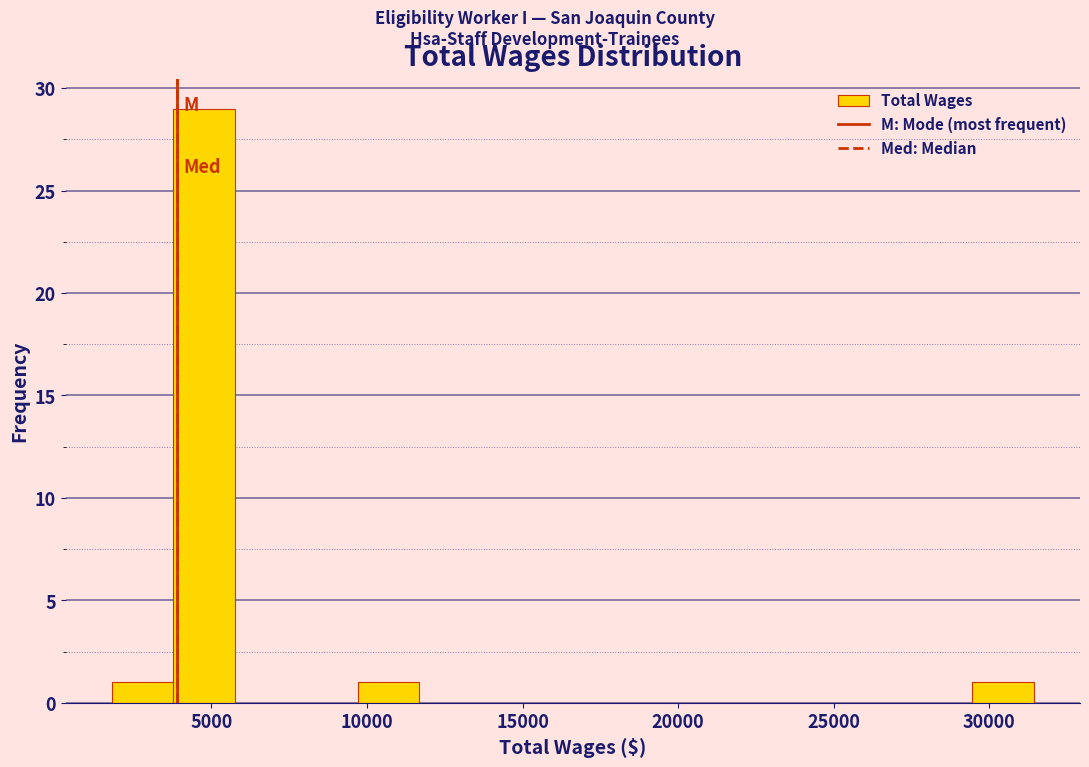

Read against the x-axis, roughly where is the centre of the tallest bar?

5000